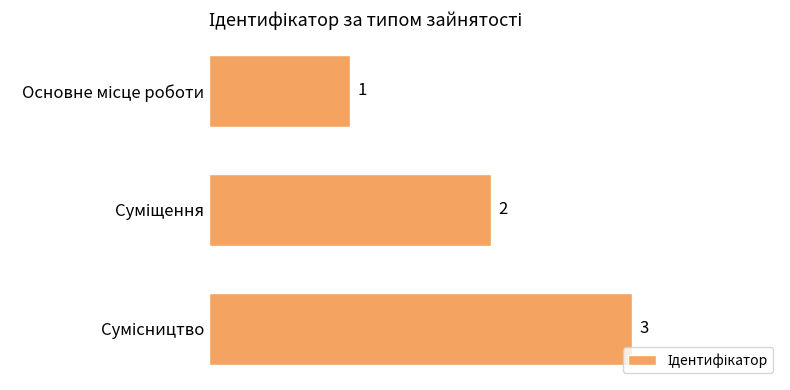

What is the maximum value shown in the chart?

3